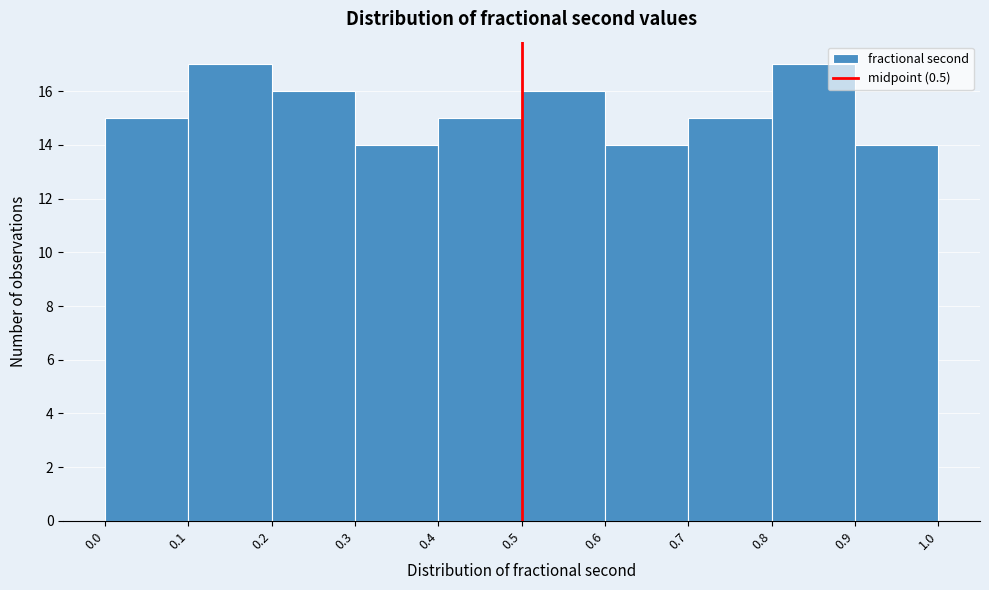

How tall is the bar that spans 0.0 to 0.1 on the x-axis? The values are not printed on the chart, so give them approximately, as read against the axis.

15